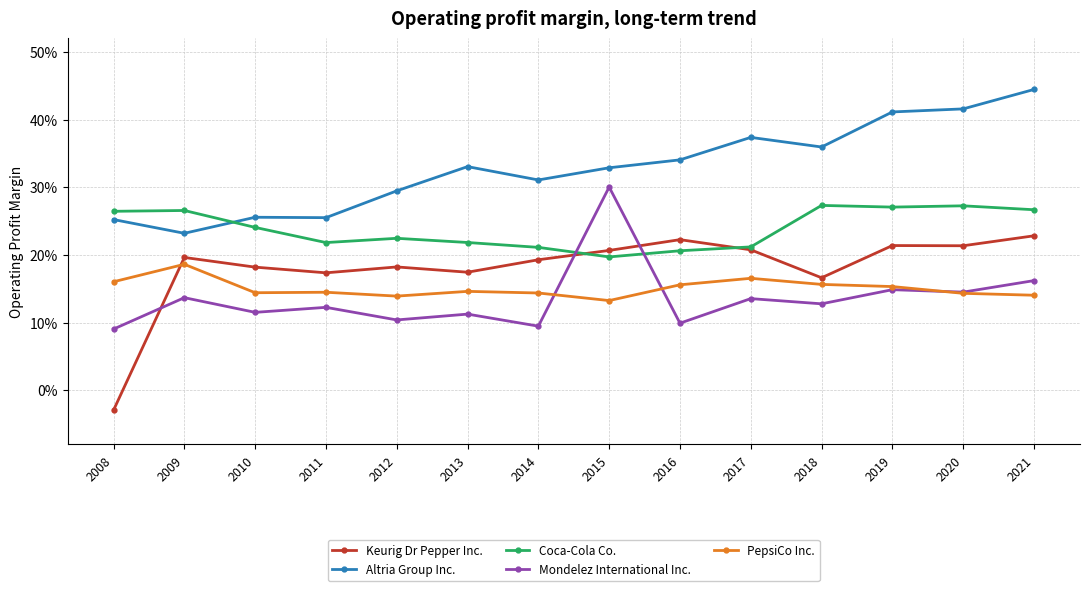

What is the total value across all series at 2015?

1.2